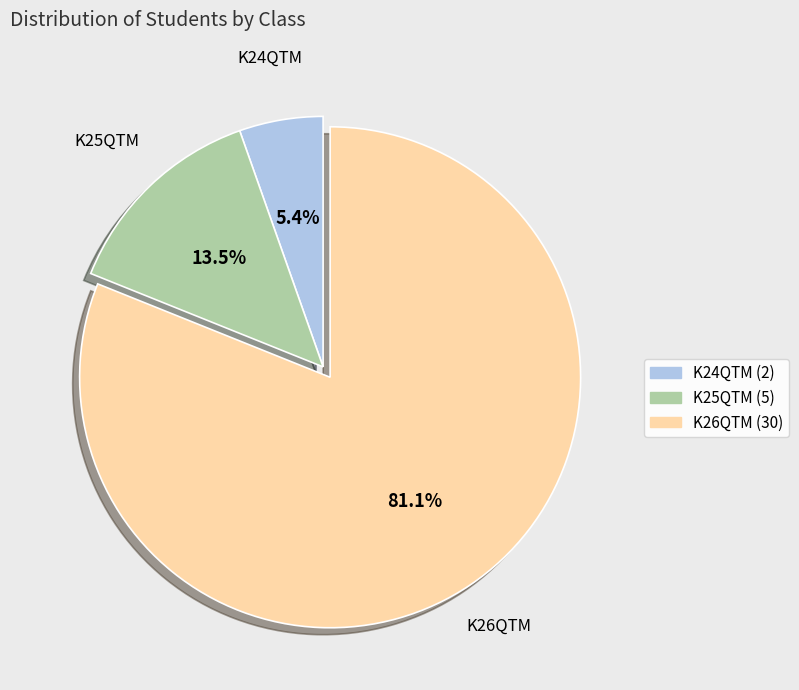

What is the ratio of the value at K24QTM to the value at K25QTM?

0.4